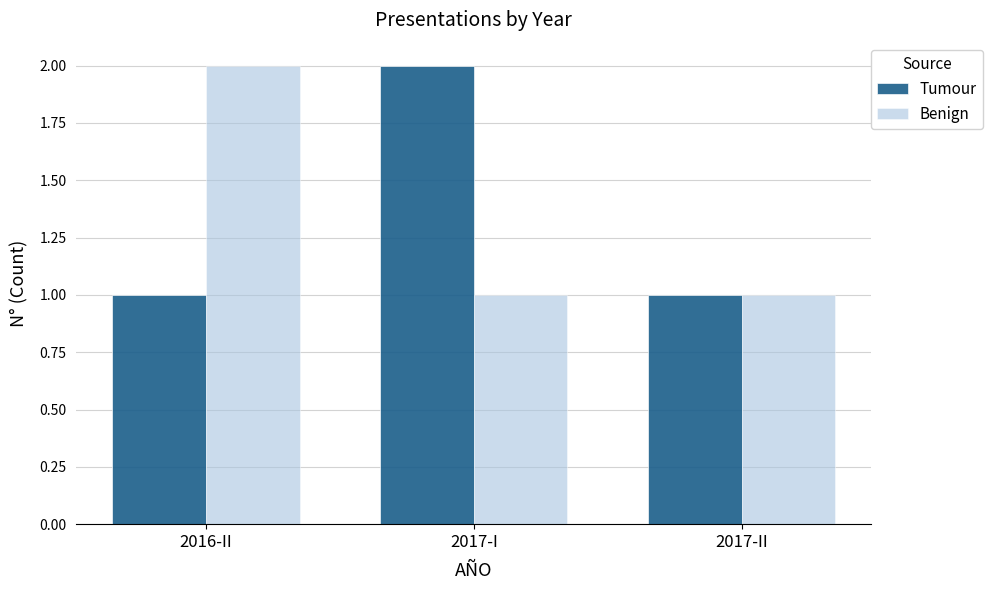

How many groups of bars are there?

3